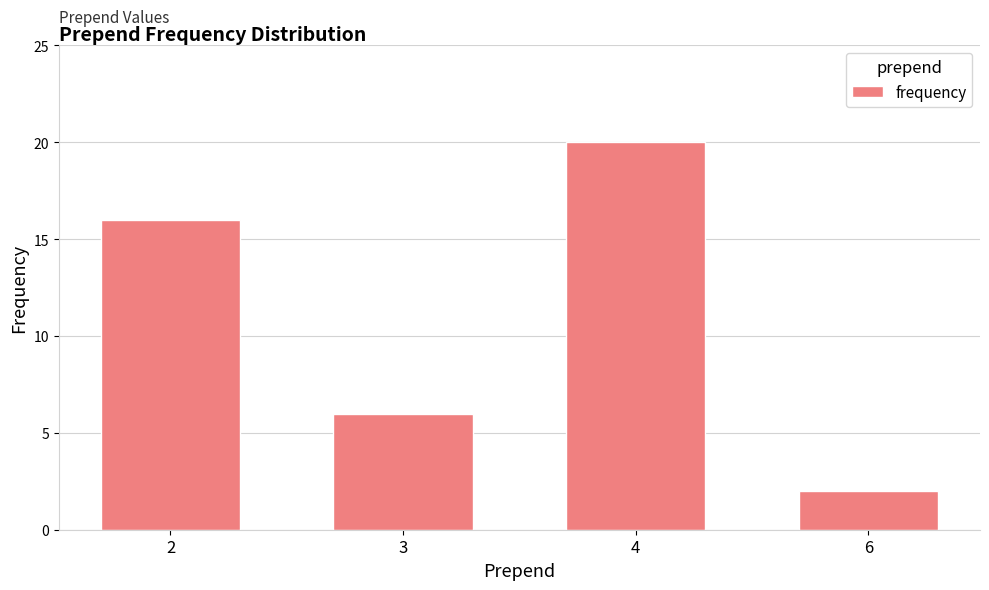

Rank the categories by value from lowest to highest.

6, 3, 2, 4